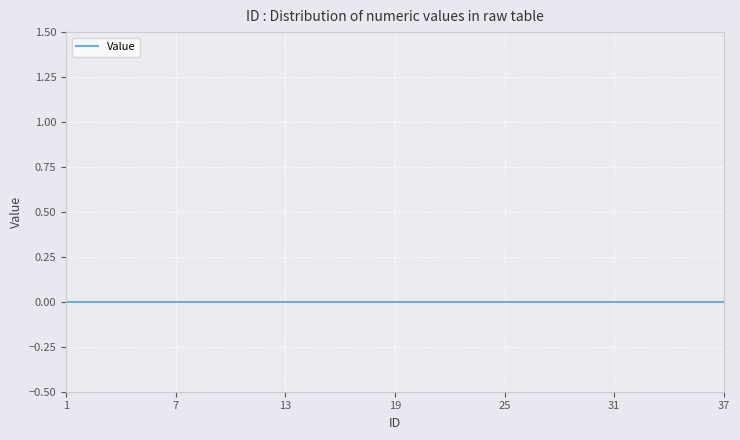

How many lines are shown in the chart?

1